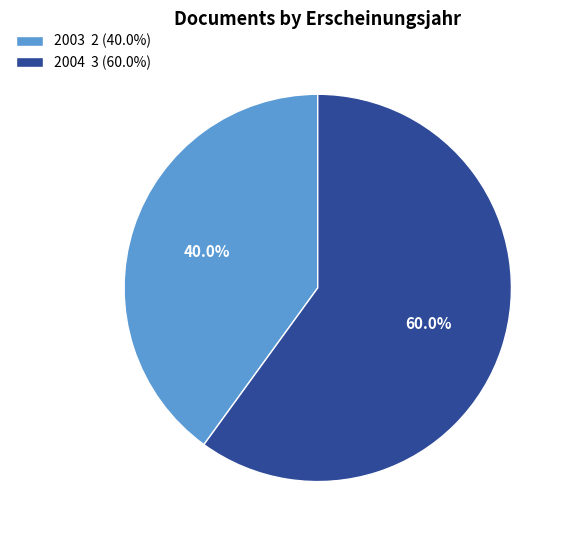

How many slices are in this pie chart?

2